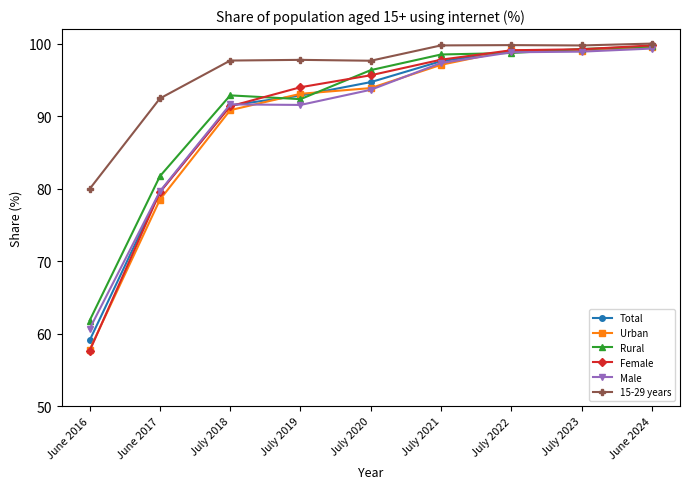

At which label is 15-29 years closest to 89?

June 2017